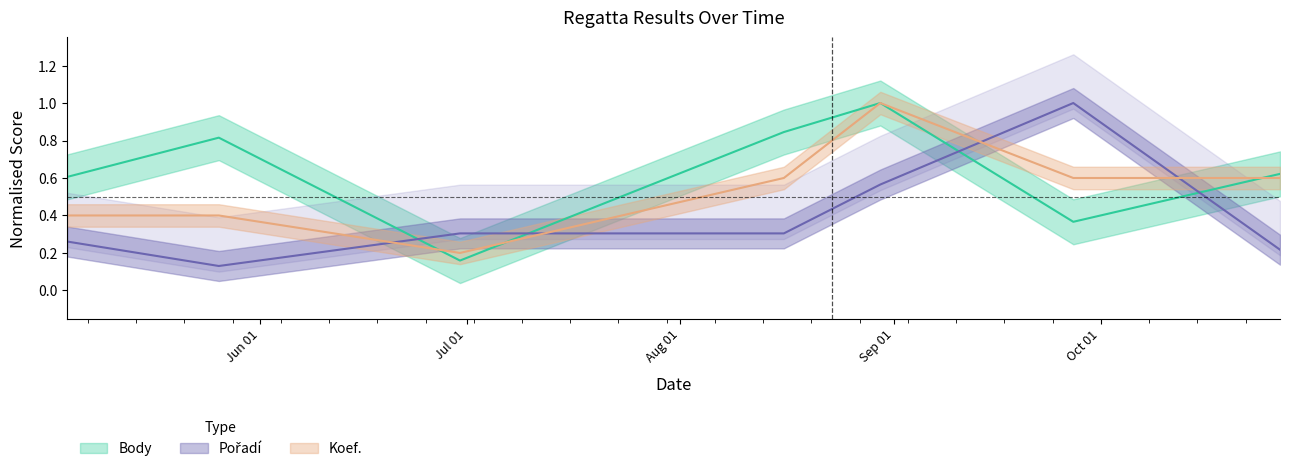

How many data points does each series have?

7